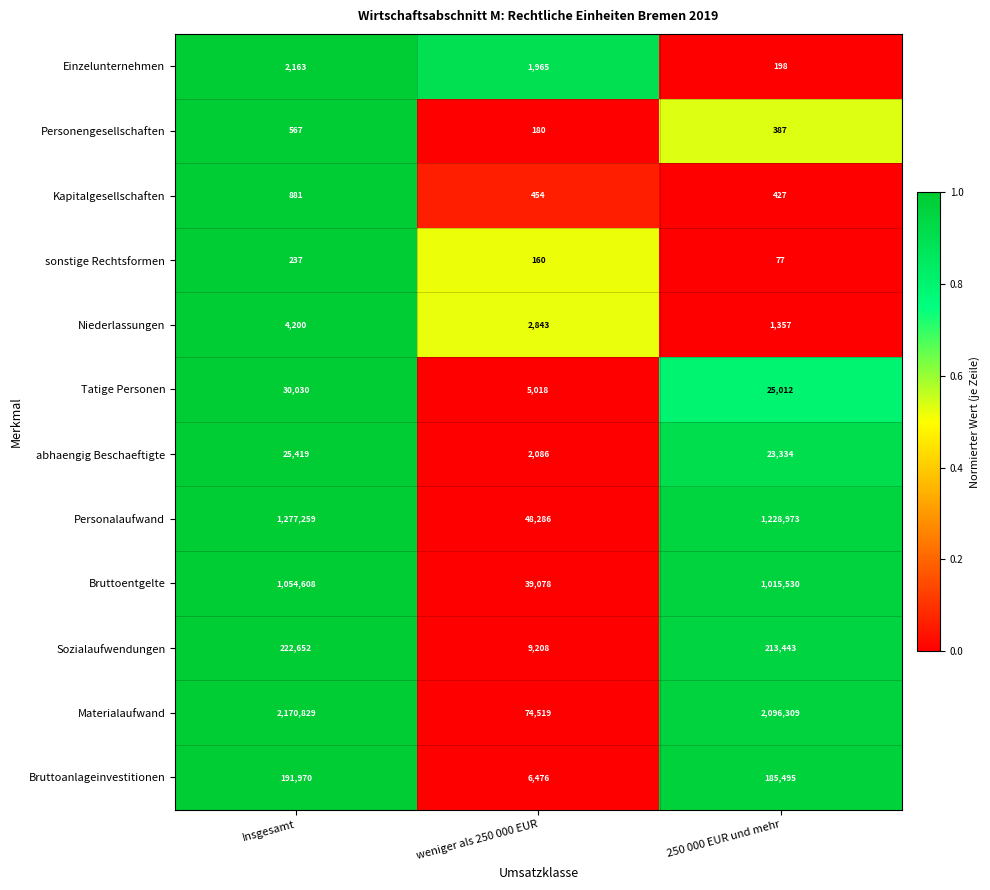

The value of Einzelunternehmen at Insgesamt is 2163. True or false?

True